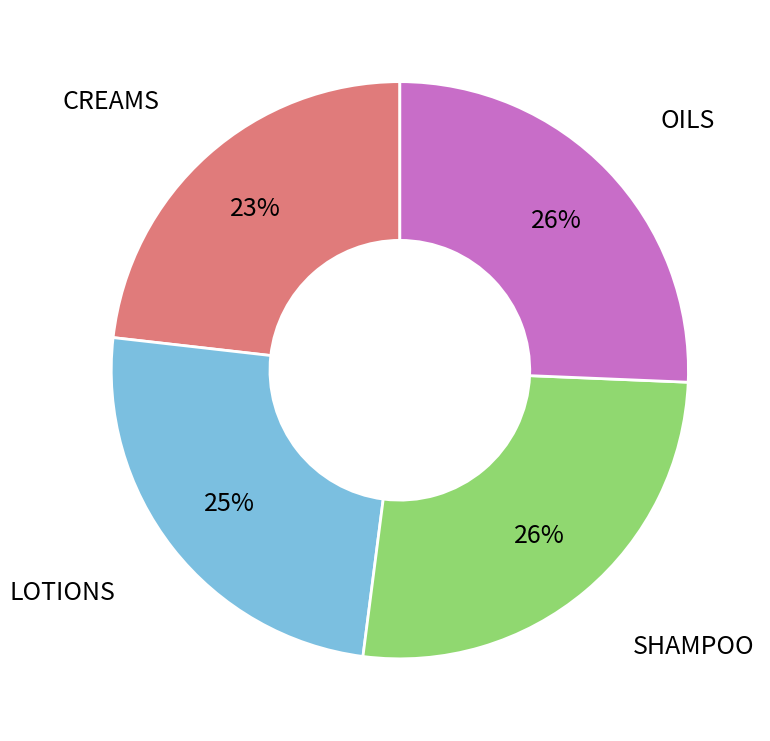

True or false: CREAMS accounts for 23% of the total.

True